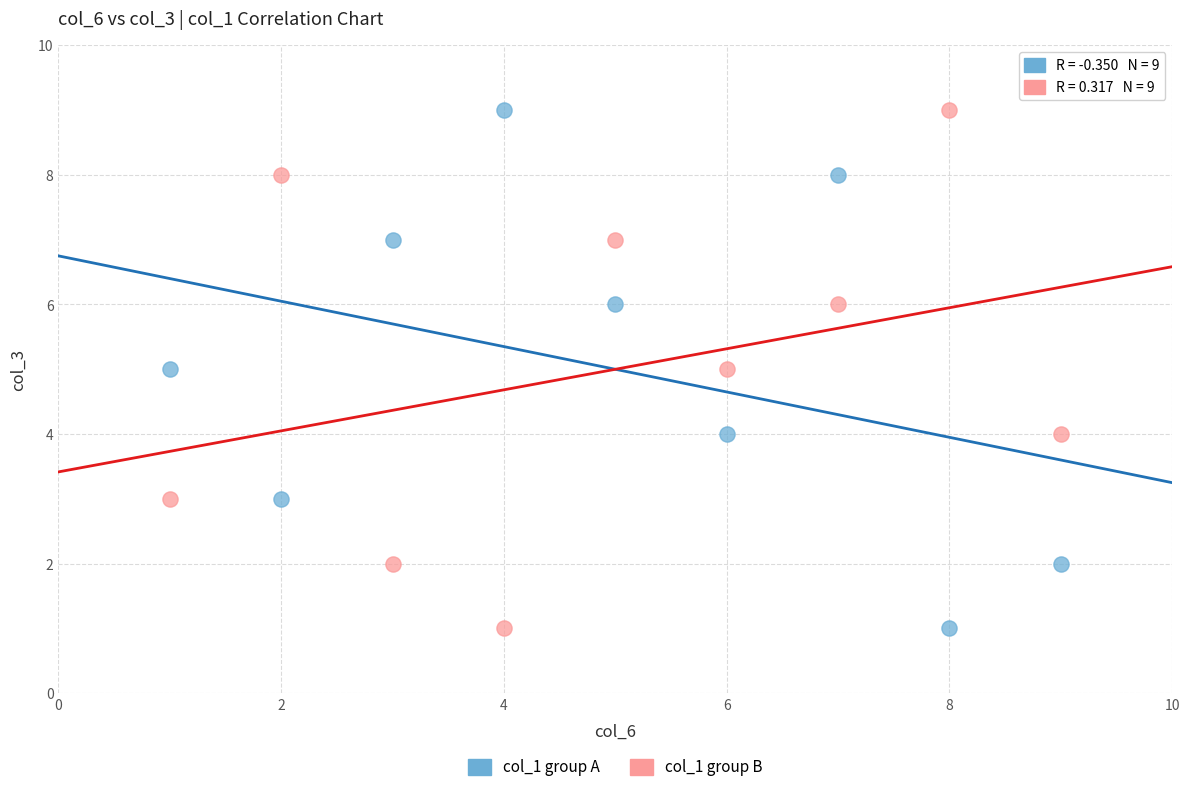

What is the X range (max minus min) for the scatter plot?

8